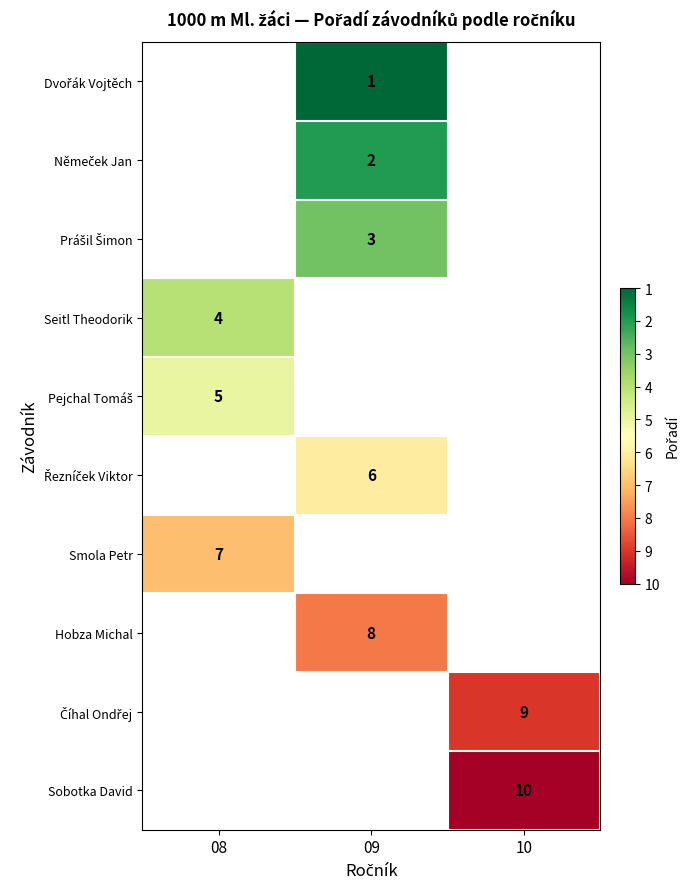

Which has a higher value, 08 or 09?

09